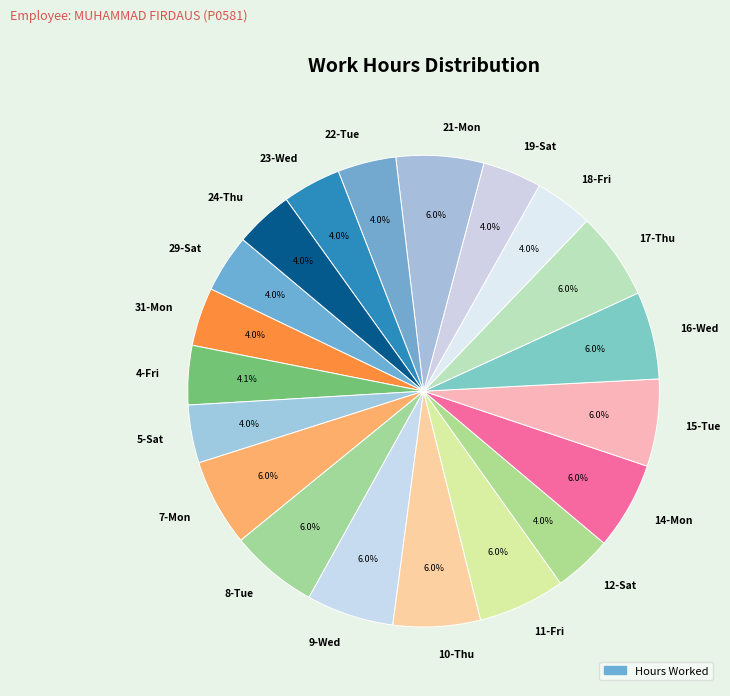

Is 4-Fri the majority of the pie?

No